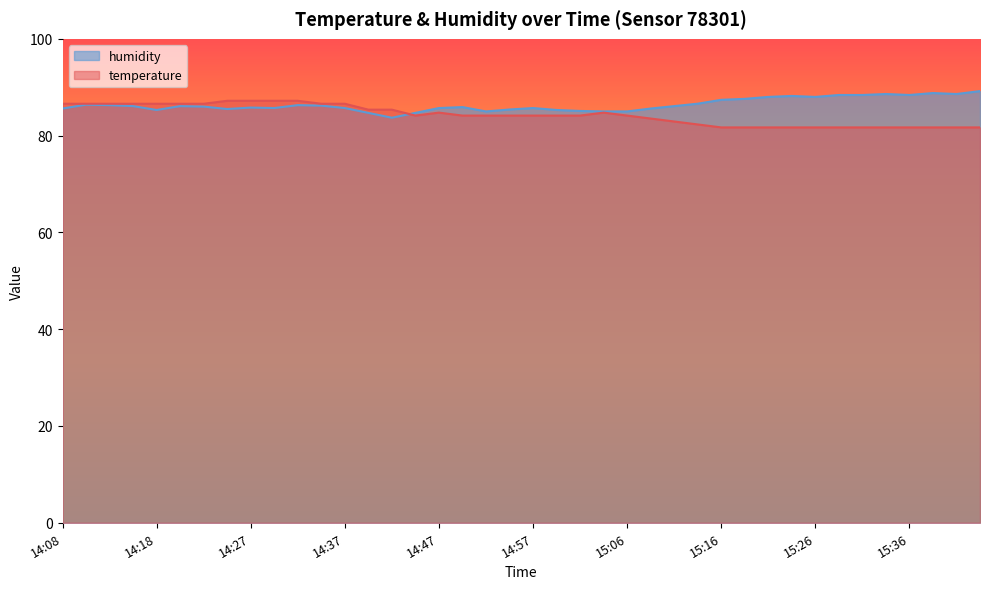

Which series has the largest total across all categories?

humidity